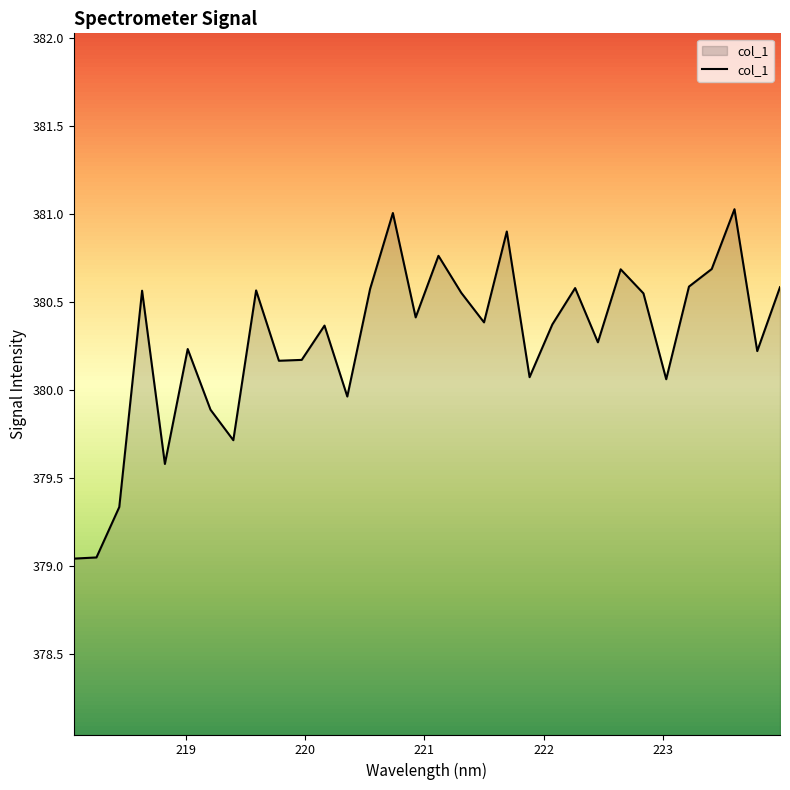

How many lines are shown in the chart?

1